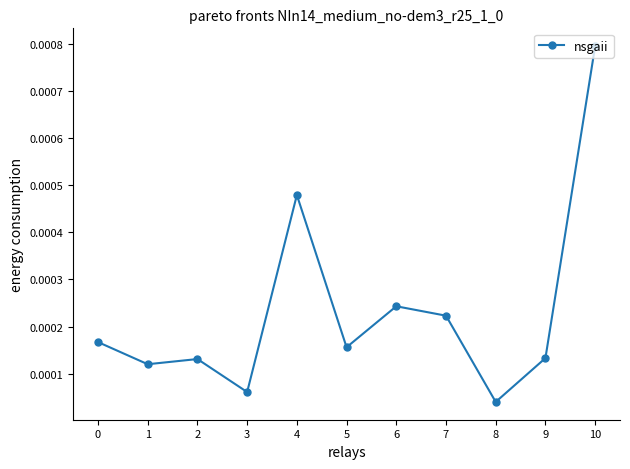

At which label is the value closest to 0?

8